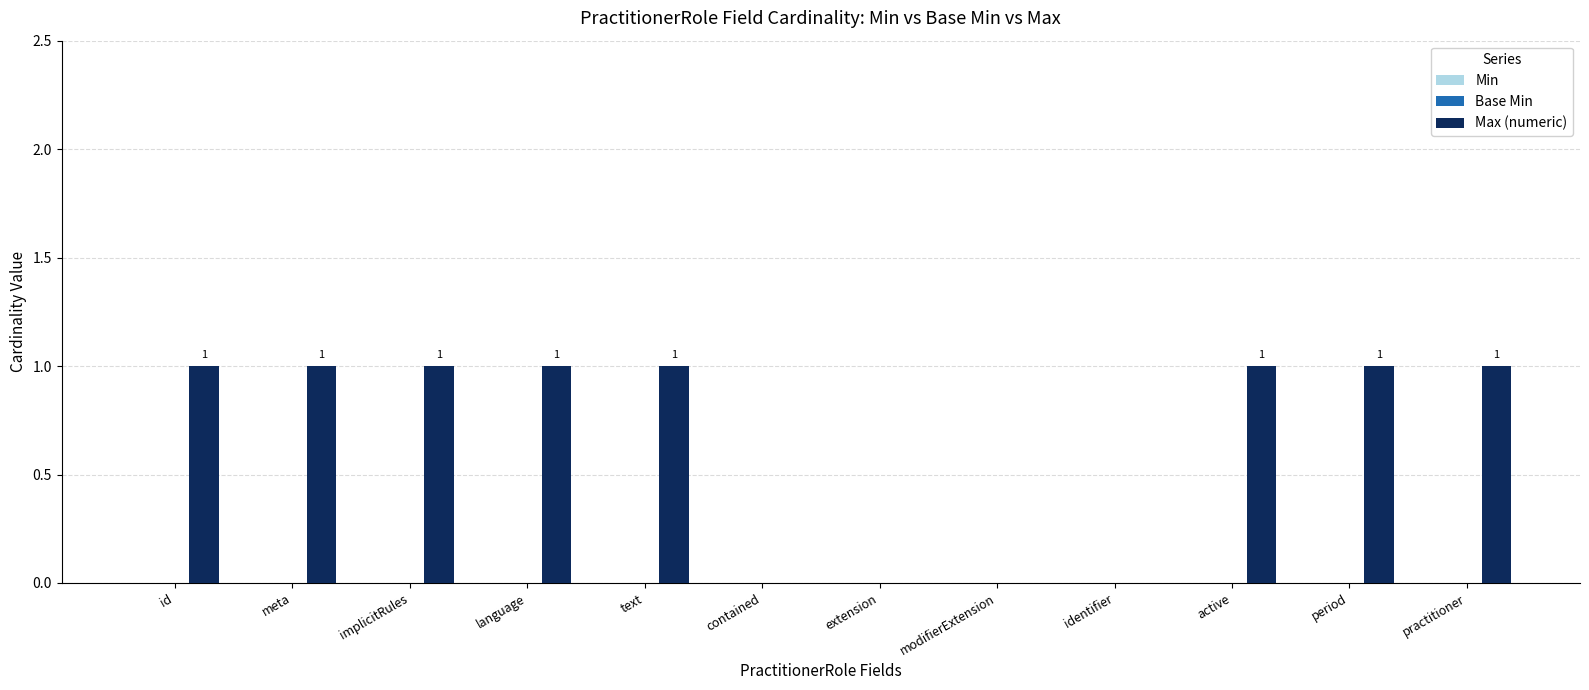

The value at id is 0. True or false?

False